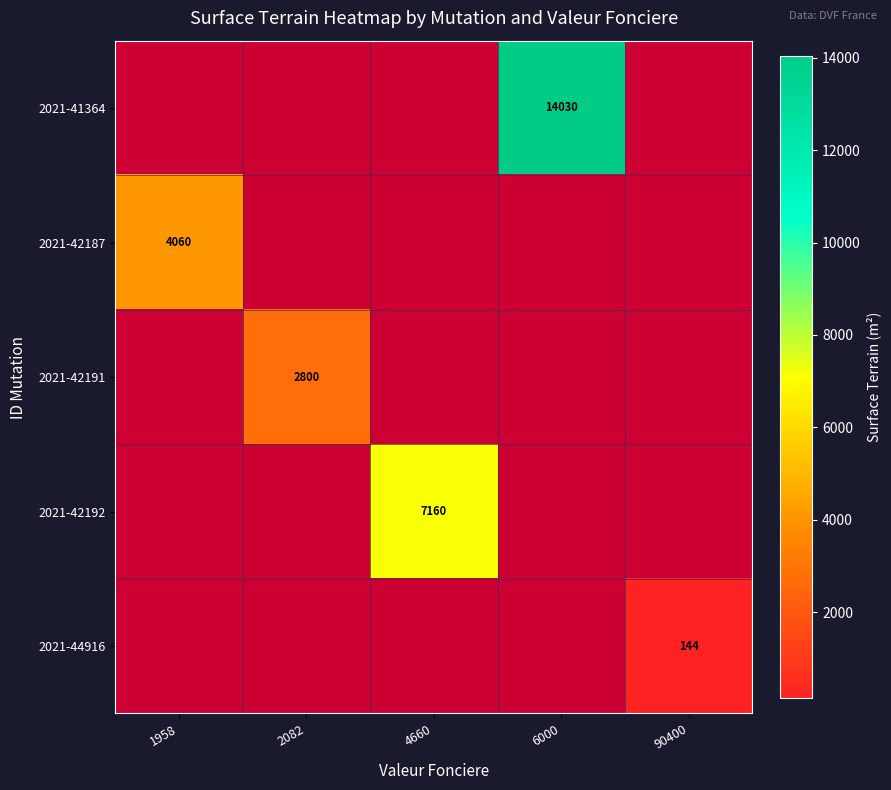

Is the value of 2021-42191 at 2082 greater than the value of 2021-44916 at 90400?

Yes